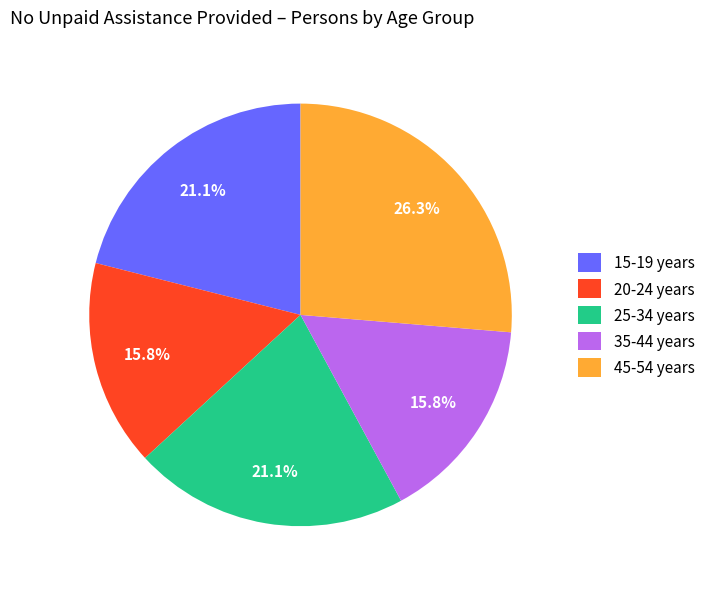

What portion of the pie excludes 20-24 years?

84.2%